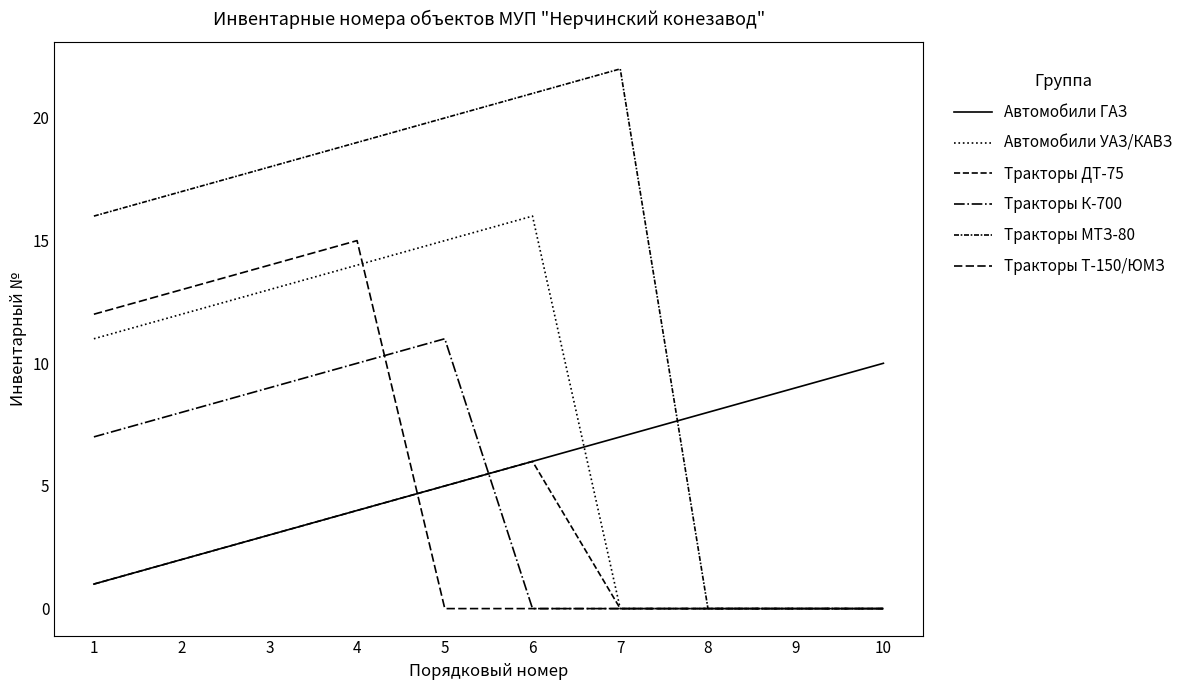

True or false: Тракторы МТЗ-80 and Тракторы Т-150/ЮМЗ intersect in this chart.

False